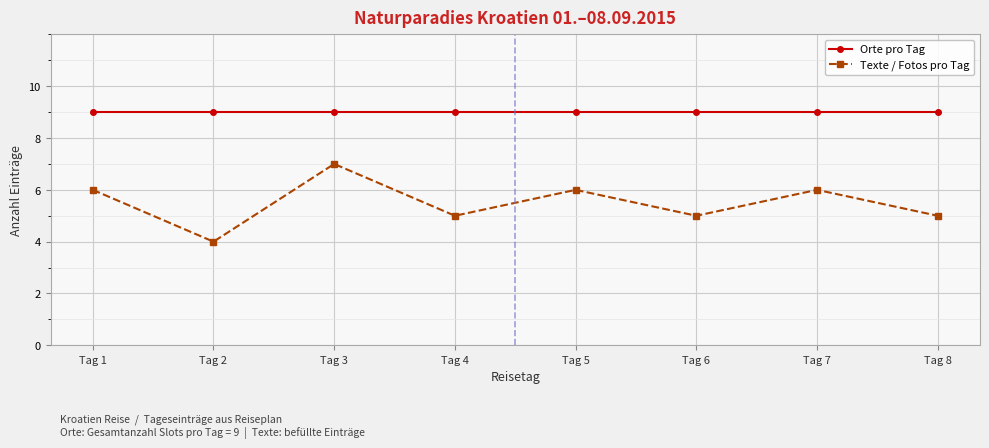

Rank the series by their average value, from lowest to highest.

Texte / Fotos pro Tag, Orte pro Tag